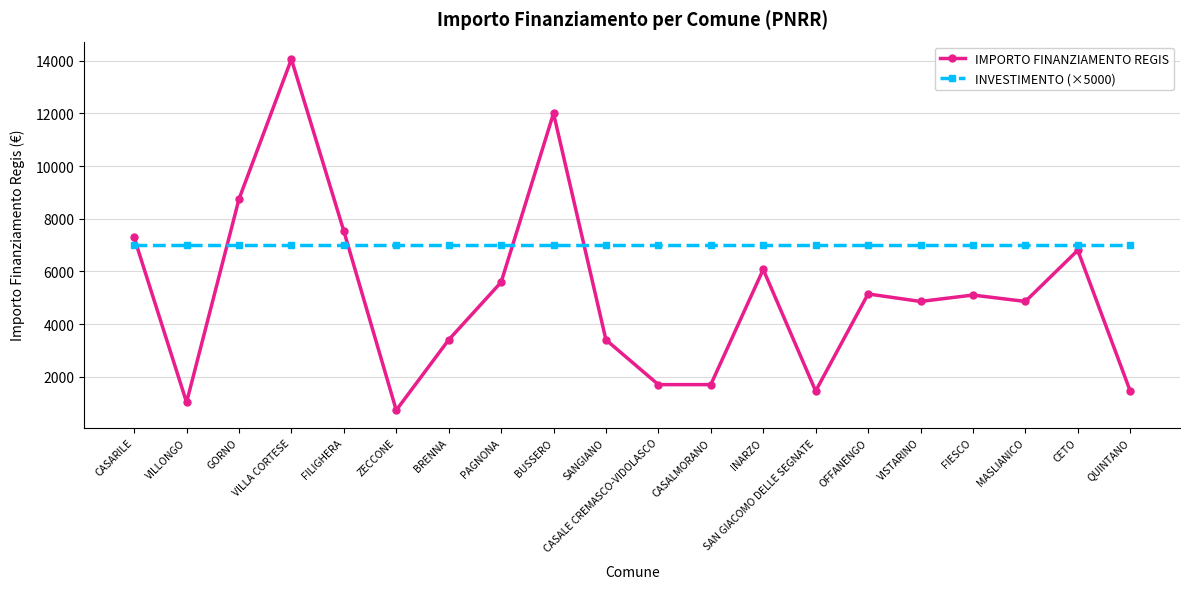

How many distinct data groups are displayed?

2